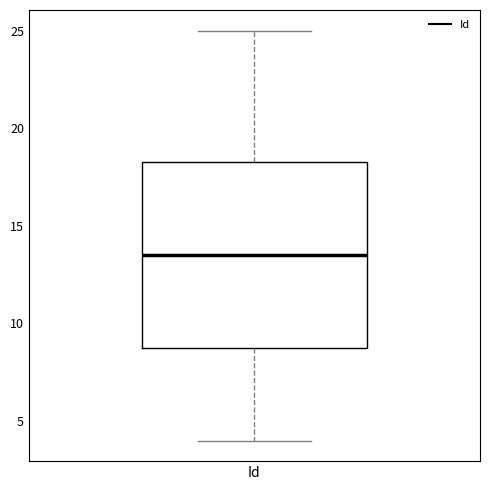

Where is the lower edge of the box for Id on the y-axis? The values are not printed on the chart, so give them approximately, as read against the axis.

9.0